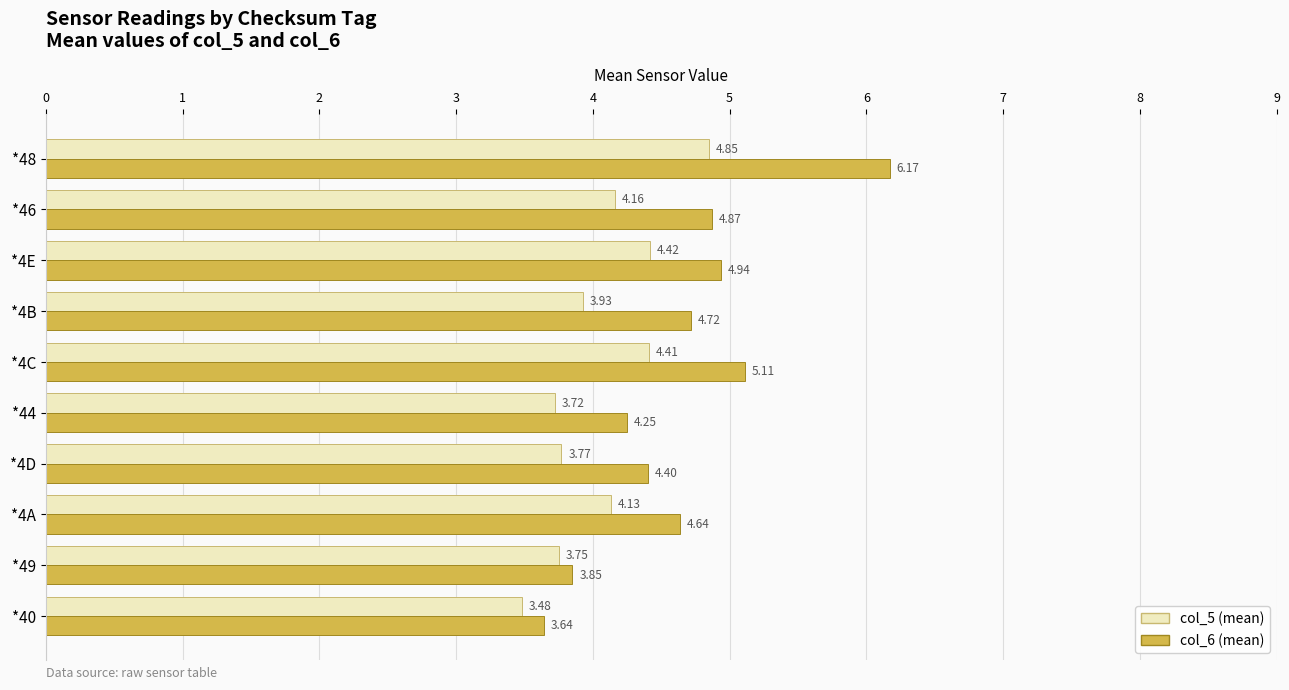

At which category is the sum across all series the highest?

*48